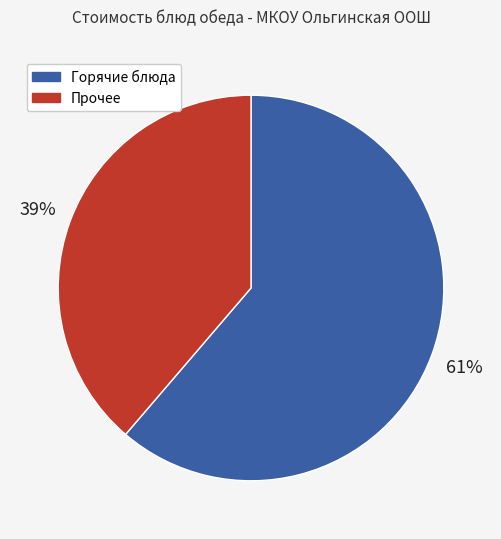

To the nearest percent, what is the average slice percentage?

50%